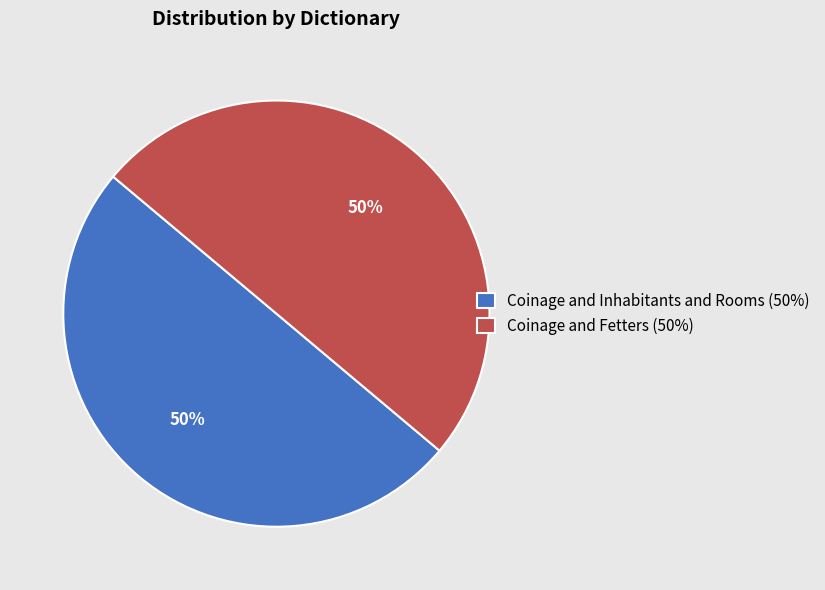

Is the sum of Coinage and Fetters (50%) and Coinage and Inhabitants and Rooms (50%) greater than half?

Yes